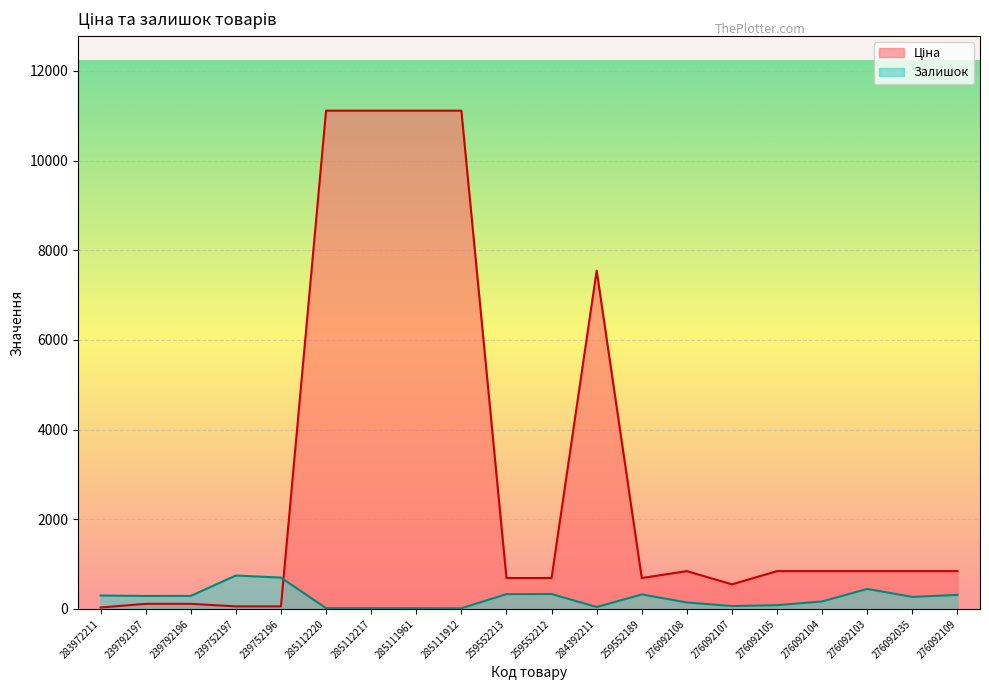

True or false: Ціна and Залишок cross at least once.

True